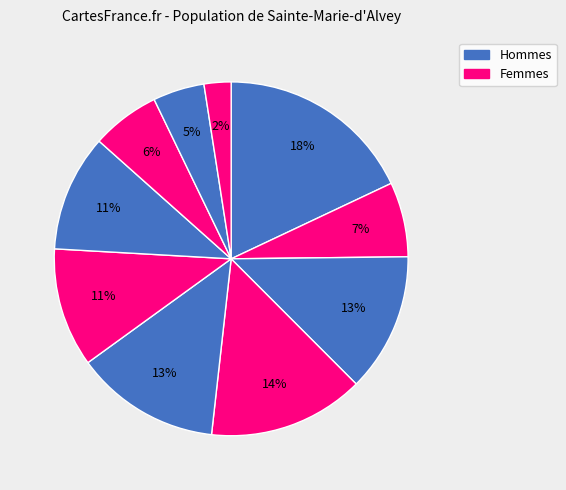

How many slices are in this pie chart?

10